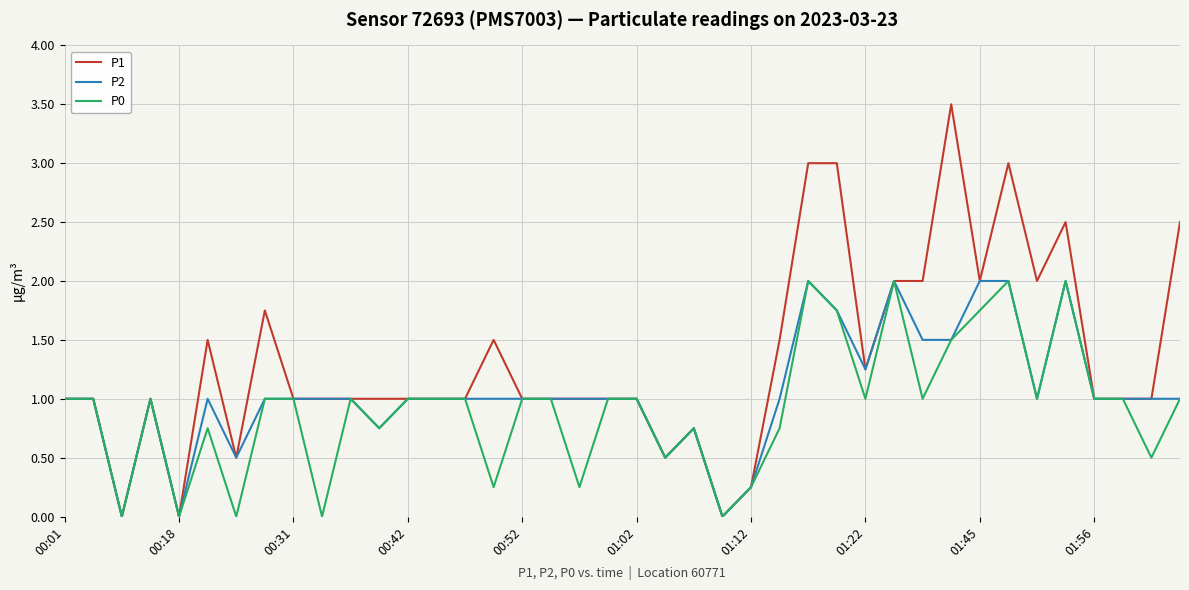

Which series has the largest range (max minus min)?

P1